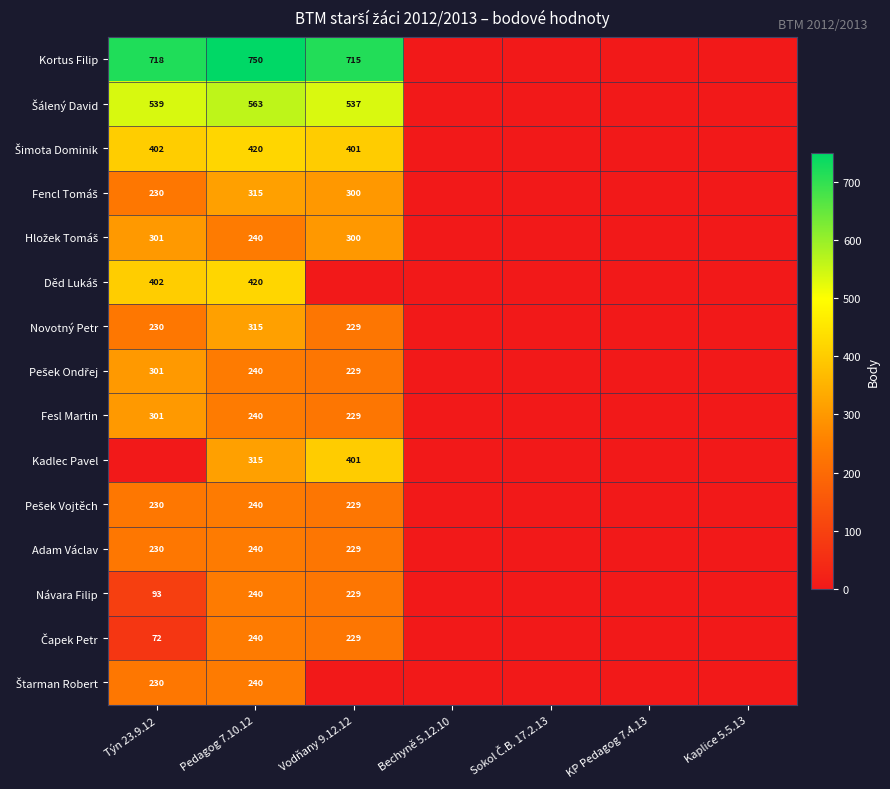

What is the total value across all series at Pedagog 7.10.12?

5018